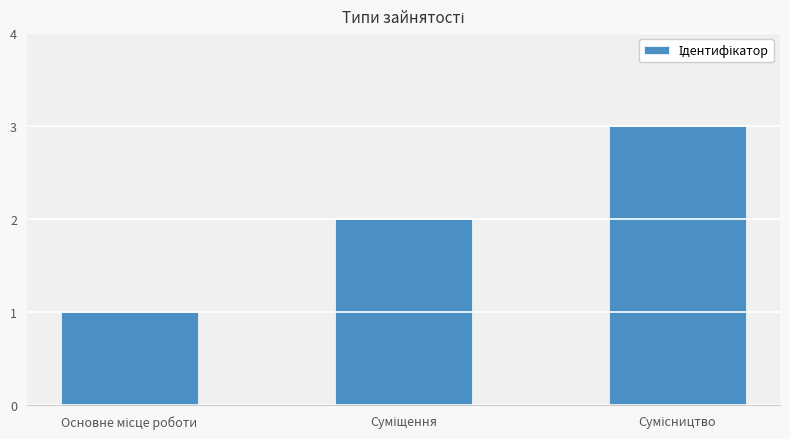

What is the maximum value shown in the chart?

3